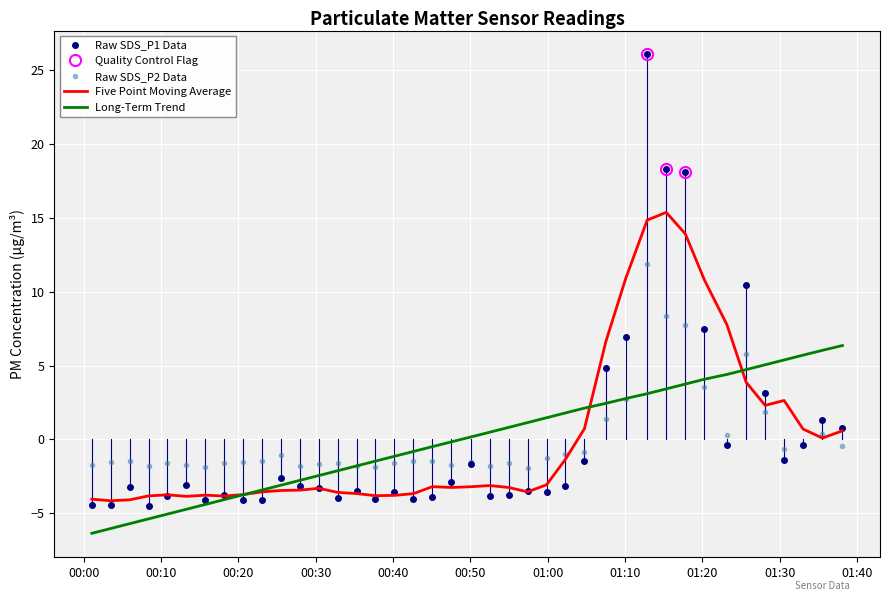

What is the label of the 17th point from the right?

2023/08/08 00:57:24